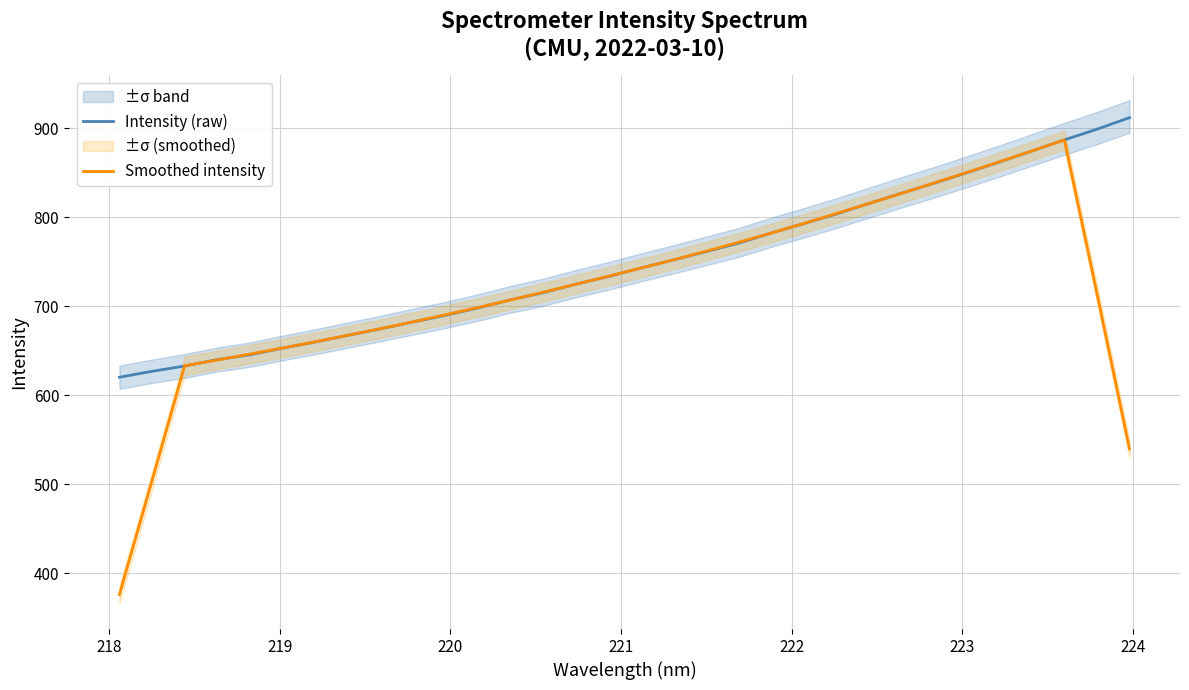

What is the label of the 31st point from the right?

218